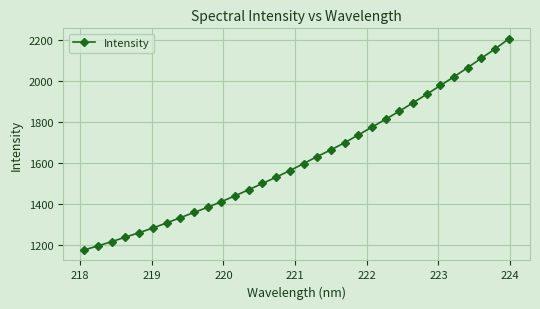

What is the minimum value shown in the chart?

1174.2